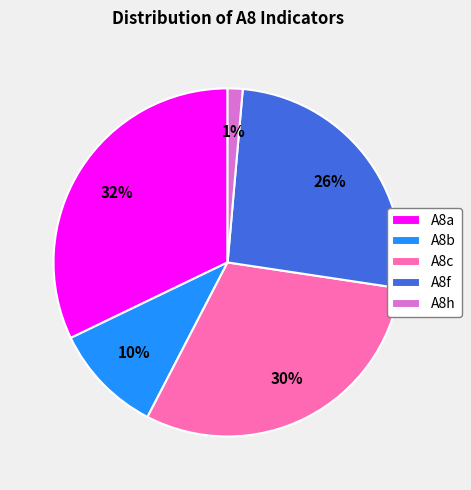

Which slice is the smallest?

A8h